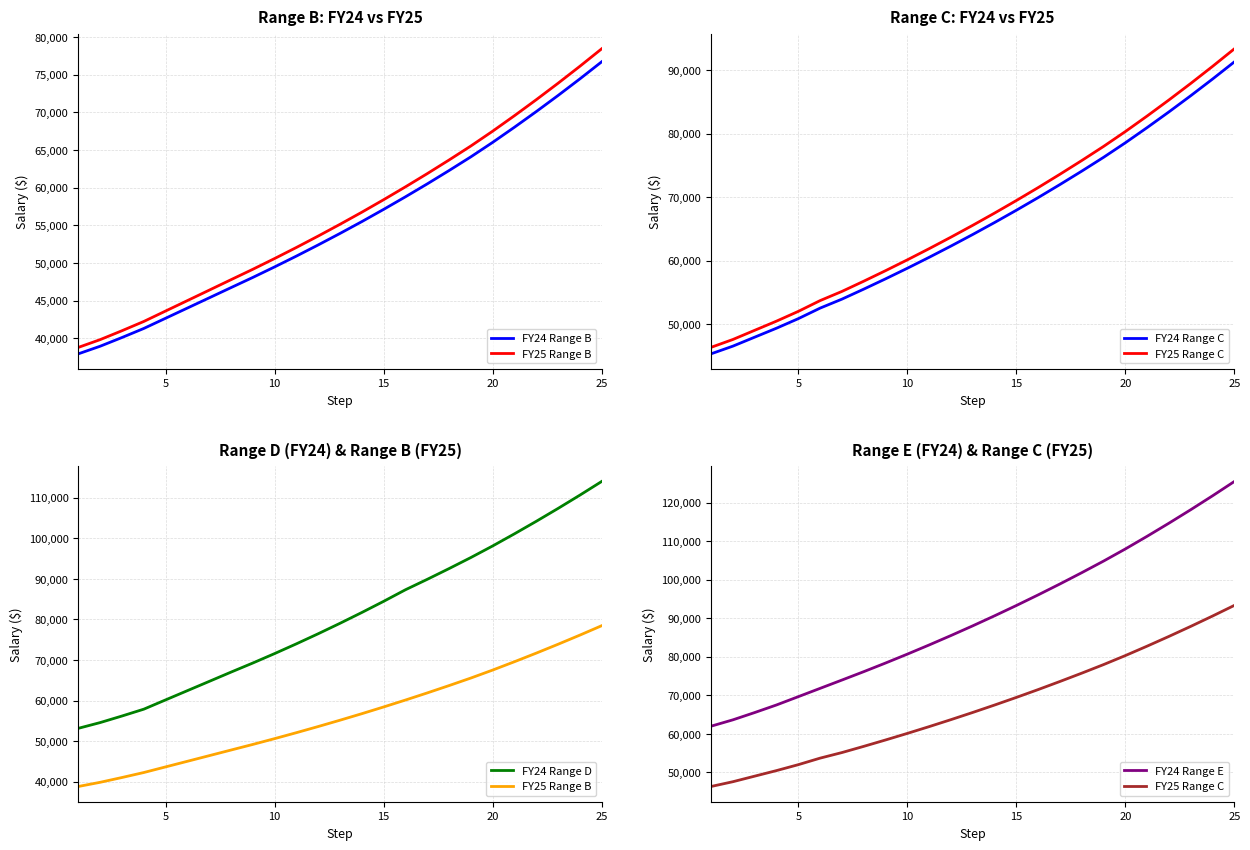

True or false: FY25 Range B and FY24 Range C intersect in this chart.

False